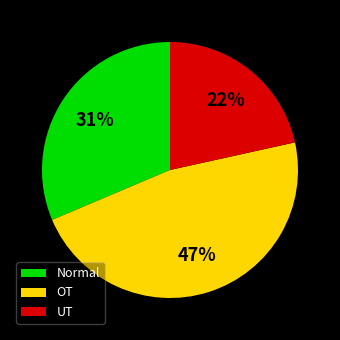

What percentage is the OT slice, to the nearest percent?

47%